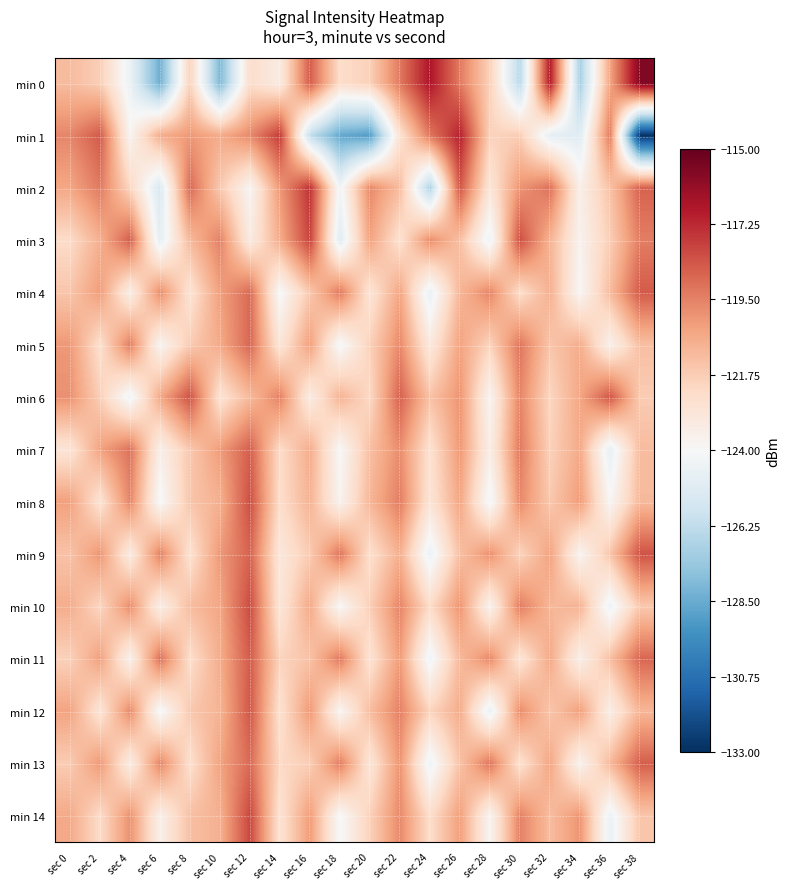

Which category has the highest value across all series?

sec 38